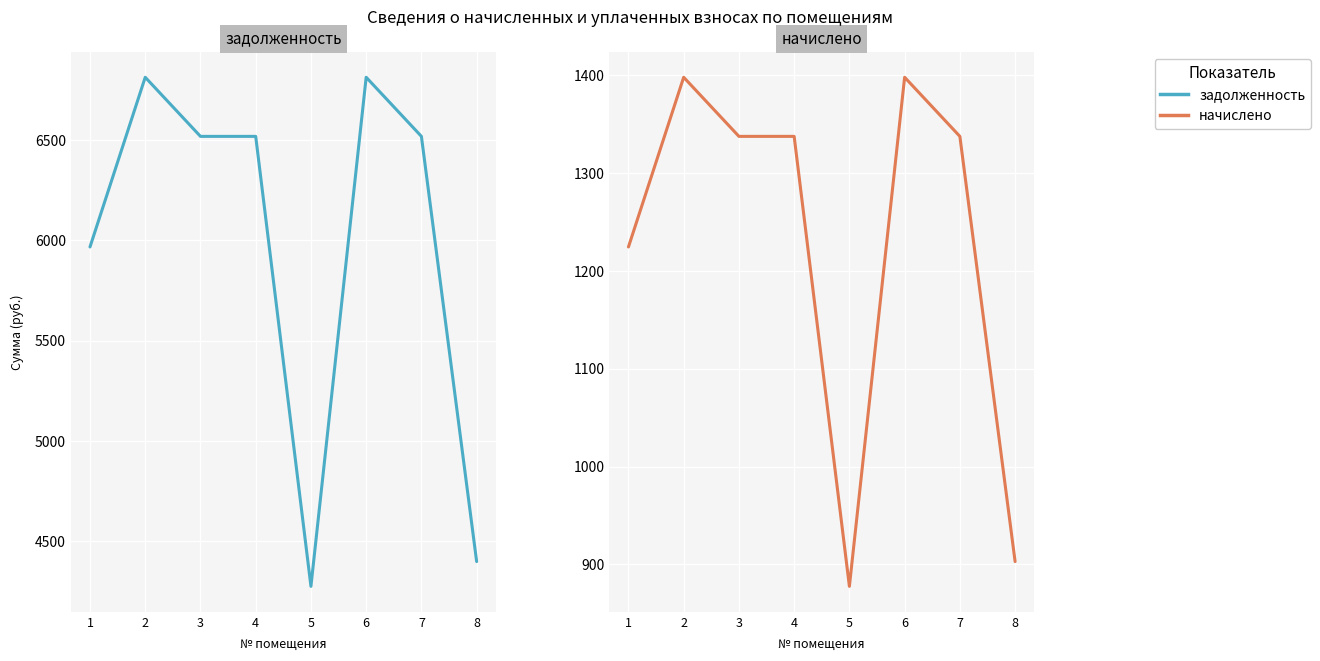

What is the sum of all начислено values?

9814.4